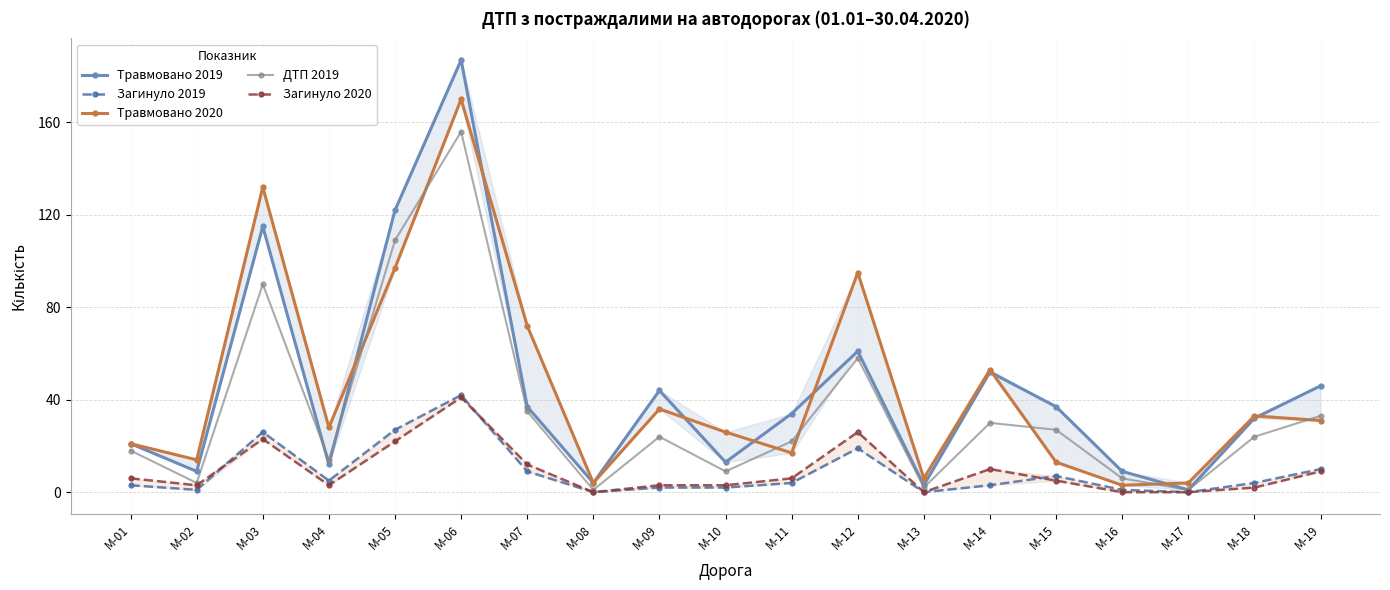

Between M-12 and M-18, which series saw the biggest shift?

Травмовано 2020